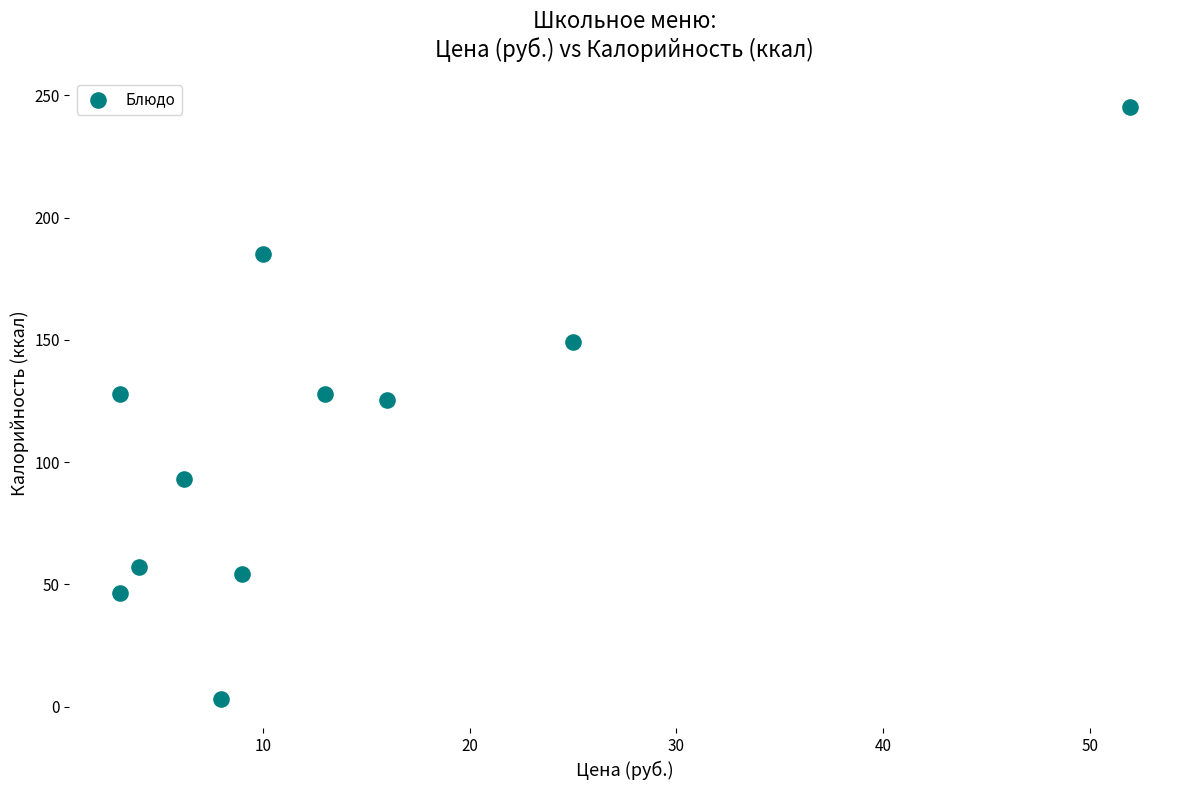

What is the range of X values (max minus min)?

48.8